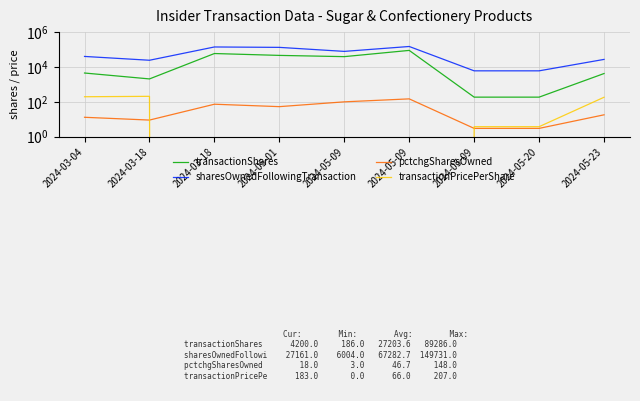

How many values in the transactionShares series are below 4500?

4